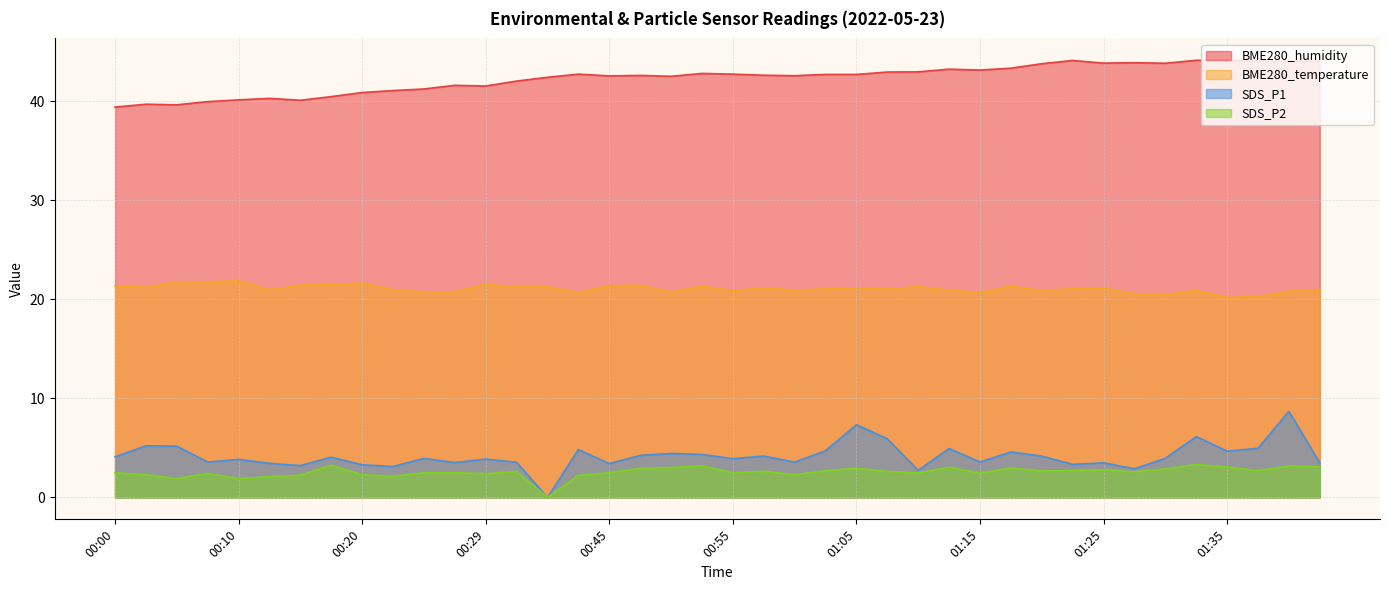

The BME280_humidity series shows 62.3 at 00:29. True or false?

False